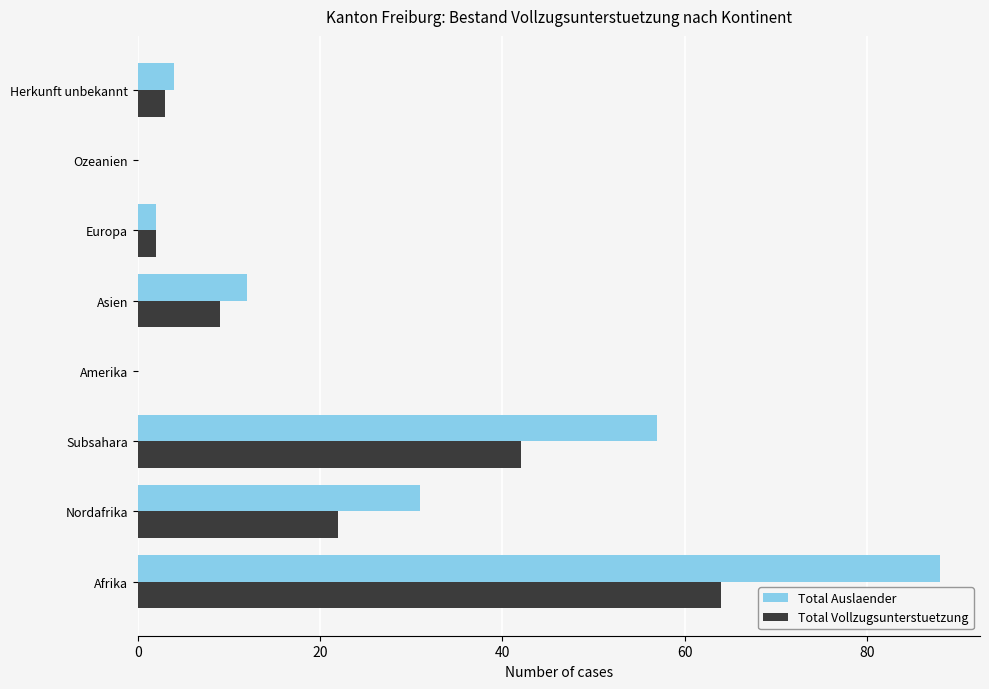

What is the sum of all Total Auslaender values?

194